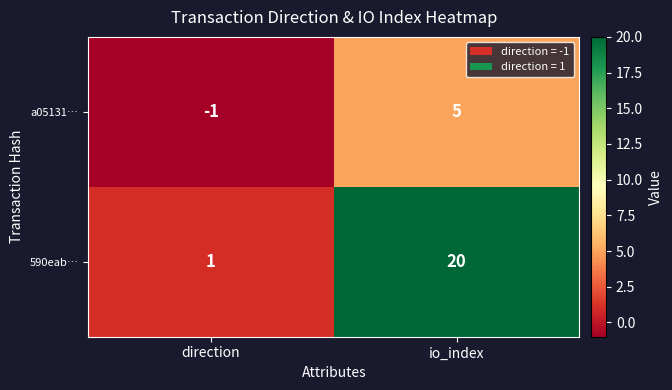

What is the maximum value for 590eab…?

20